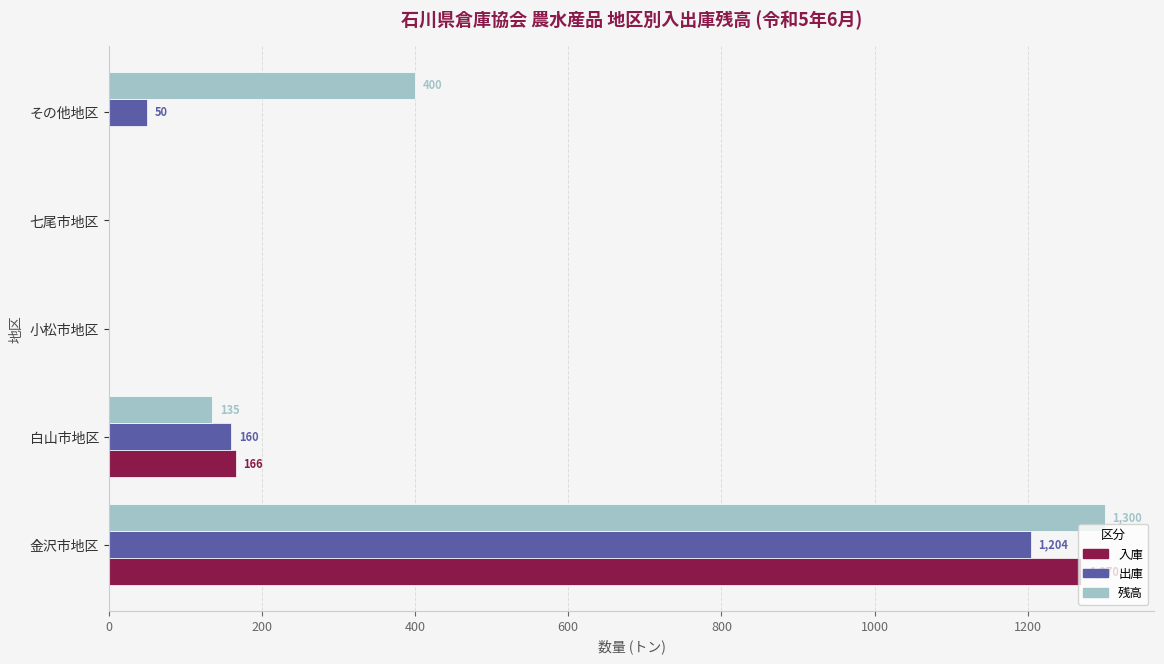

Count the number of categories in the chart.

5